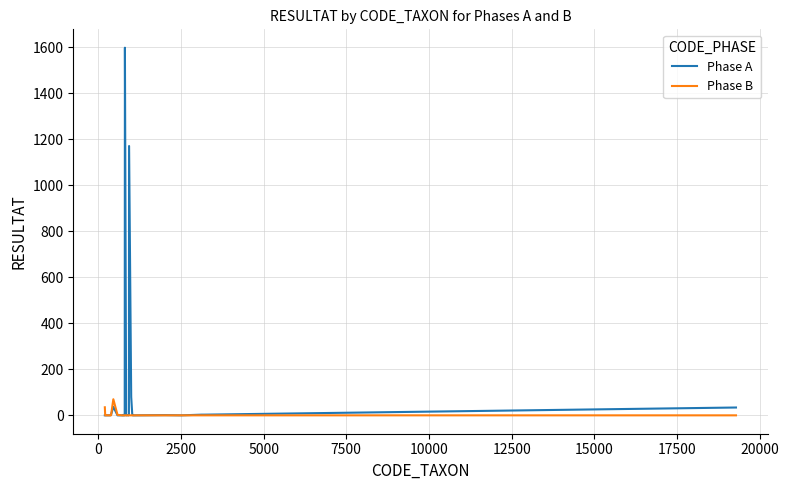

Which series has the largest total across all categories?

Phase A